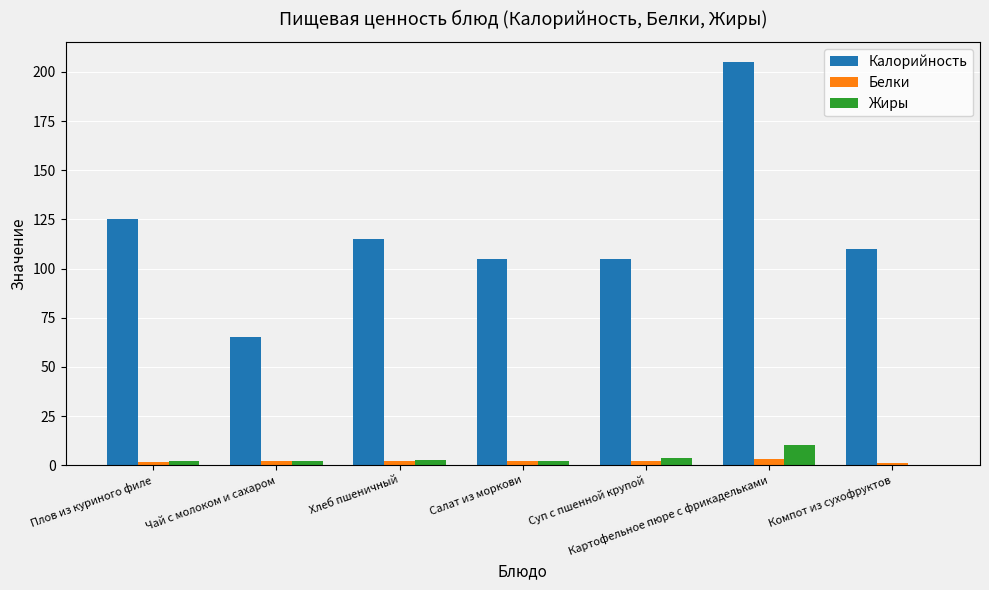

Which series has the widest spread of values?

Калорийность